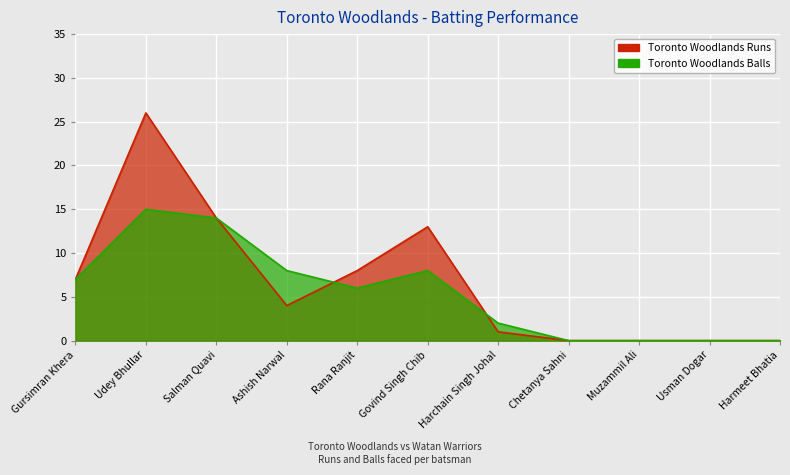

What is the value of the Toronto Woodlands Runs point at the 2nd from the left?

26